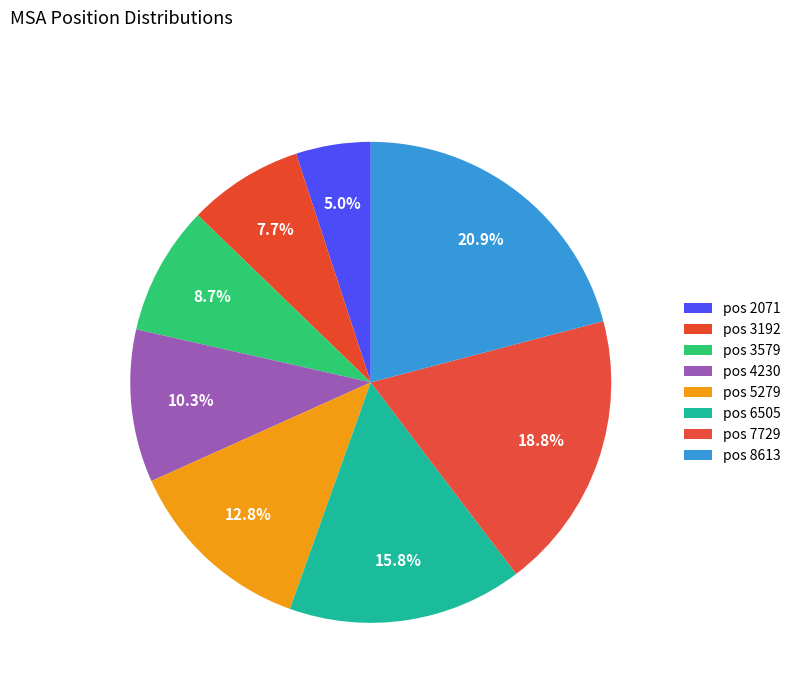

How many segments does this pie chart have?

8